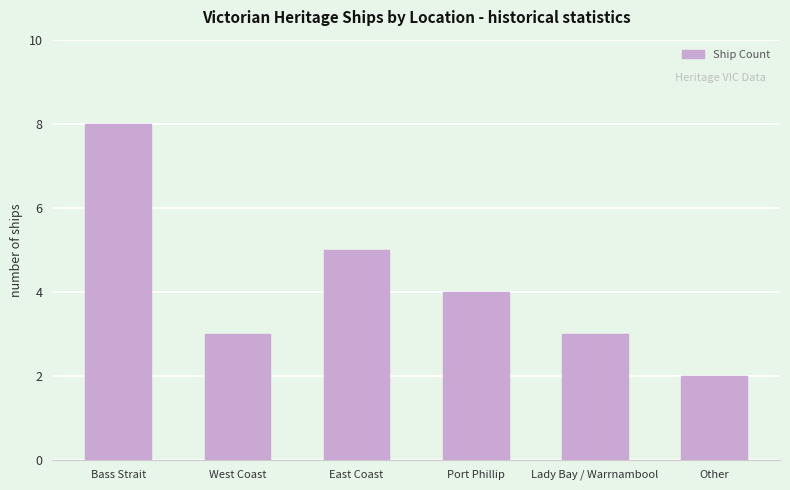

What is the label of the 5th bar from the left?

Lady Bay / Warrnambool